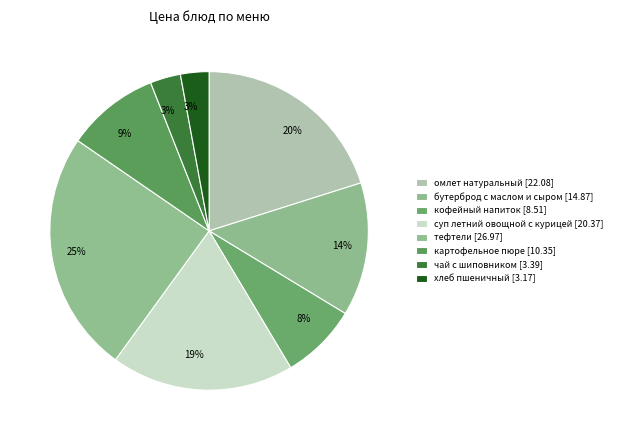

How many slices are in this pie chart?

8